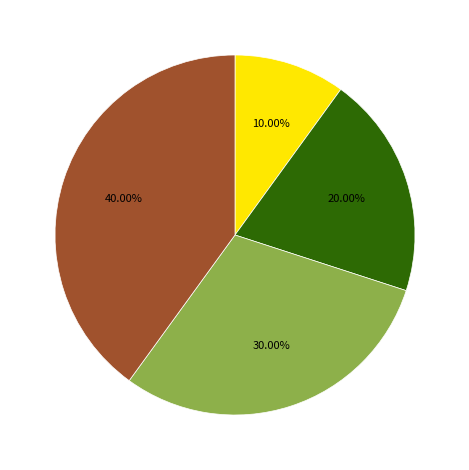

How many segments does this pie chart have?

4